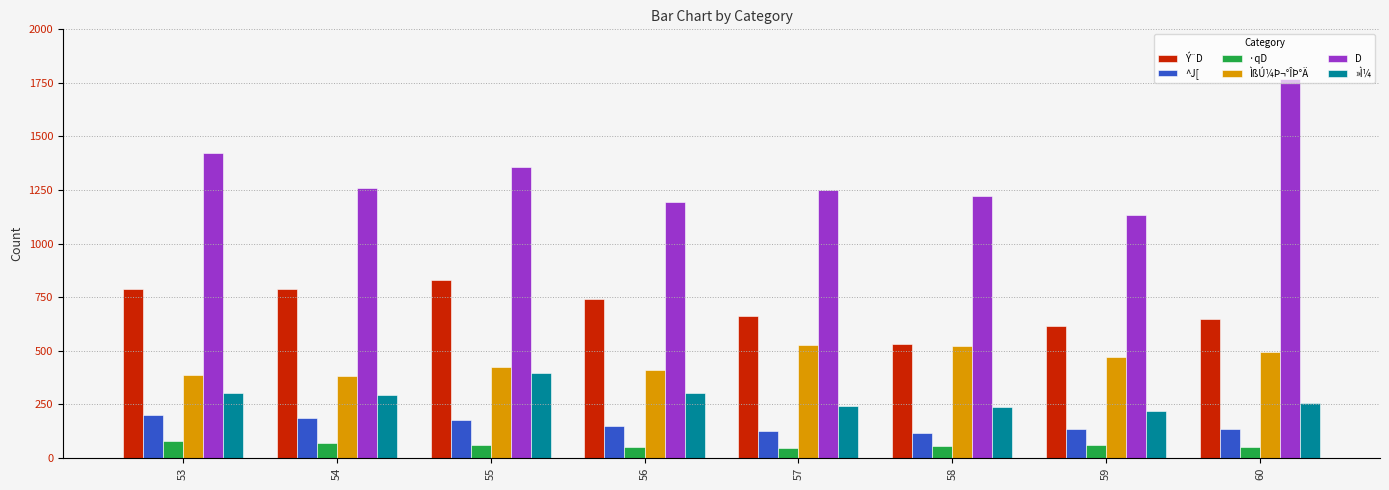

How many bars are there in each group?

6